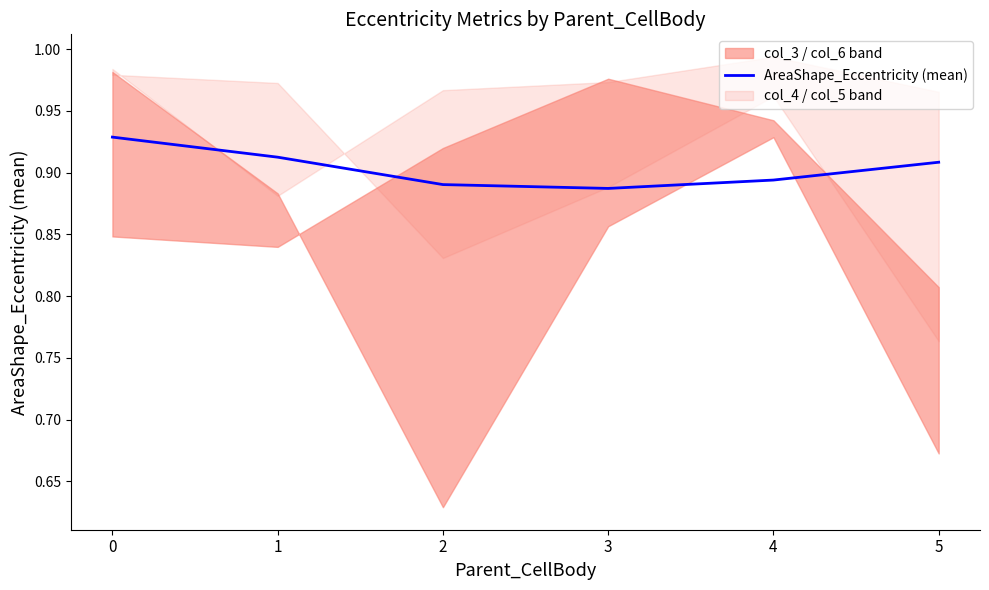

Count the values in the range 0 to 1.

6